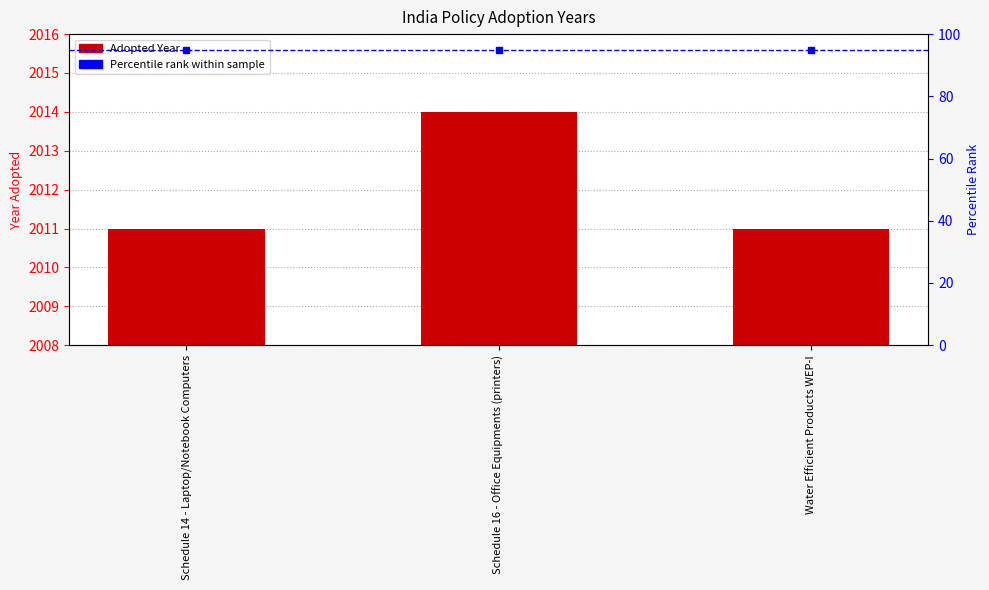

Is it true that the value at Schedule 14 - Laptop/Notebook Computers is 3472?

False